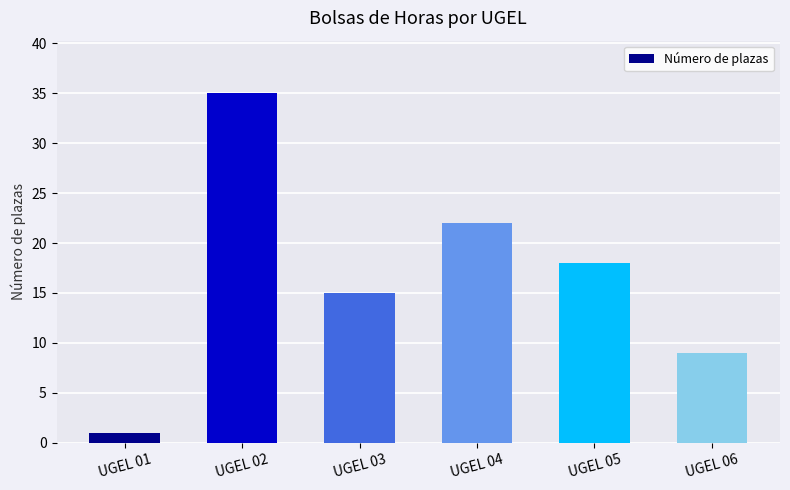

What is the average value?

17